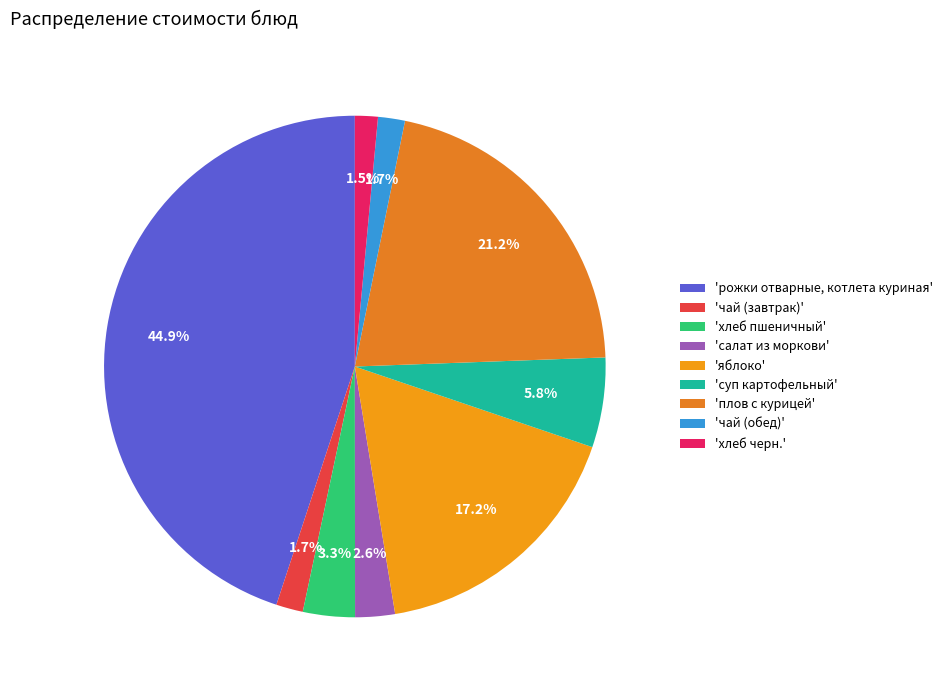

Is there a majority slice in this chart?

No